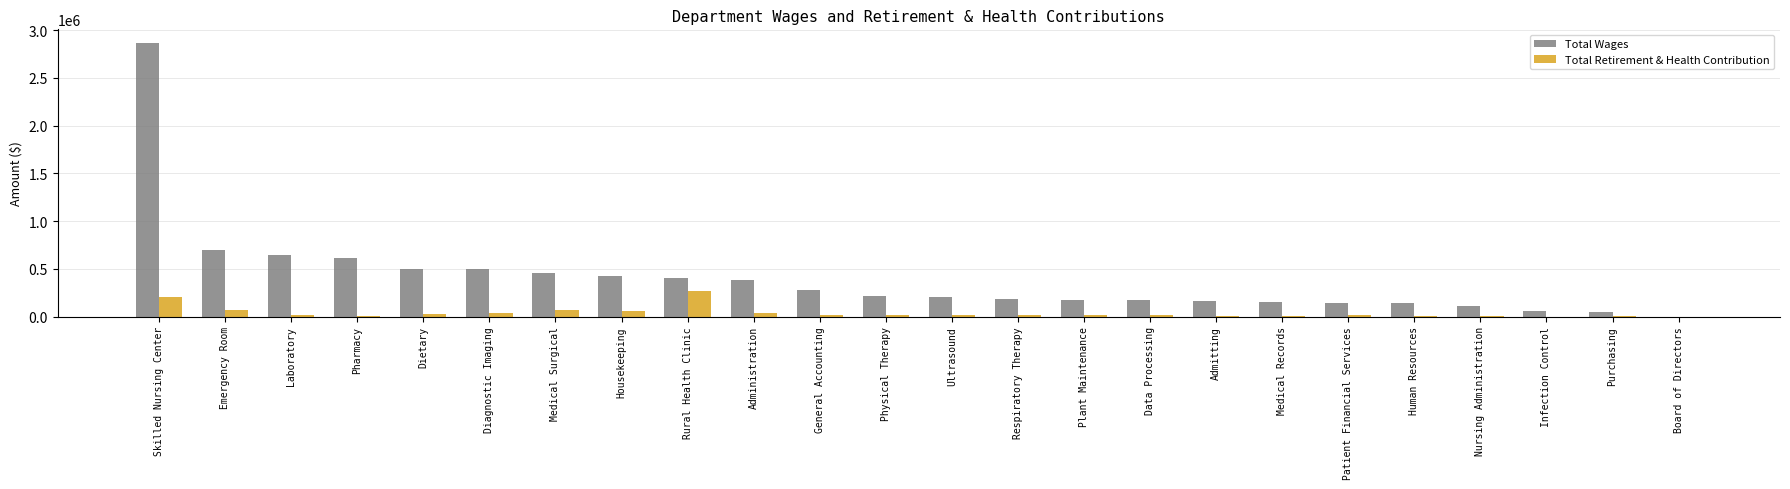

Is it true that Total Retirement & Health Contribution equals 63518 at Emergency Room?

True